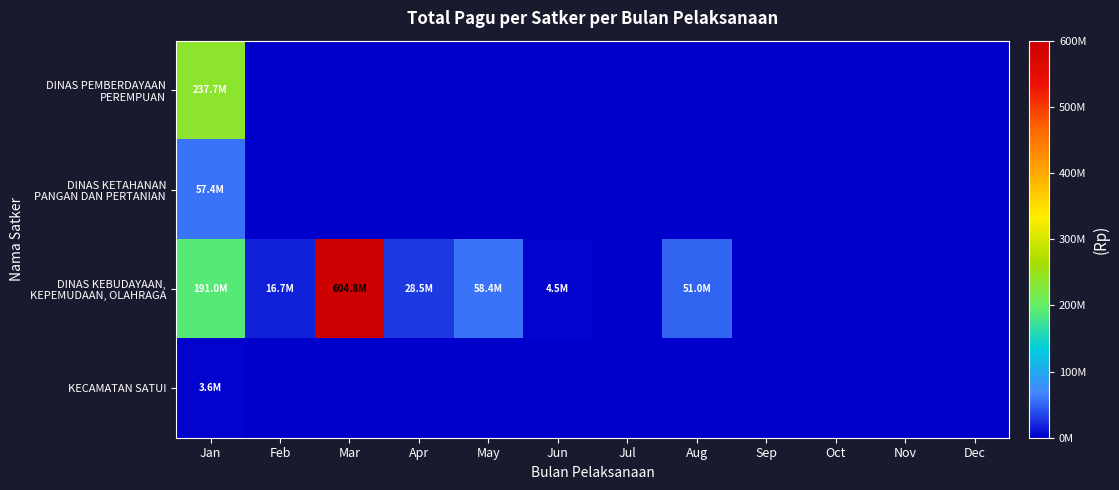

Which series has the largest total across all categories?

DINAS KEBUDAYAAN, KEPEMUDAAN, OLAHRAGA